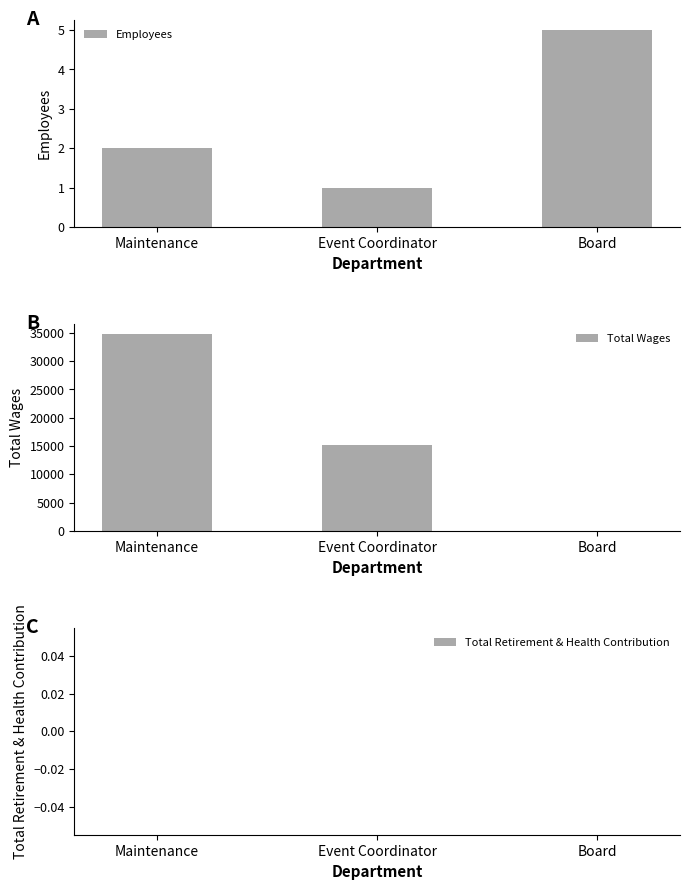

Which series has the largest range (max minus min)?

Total Wages